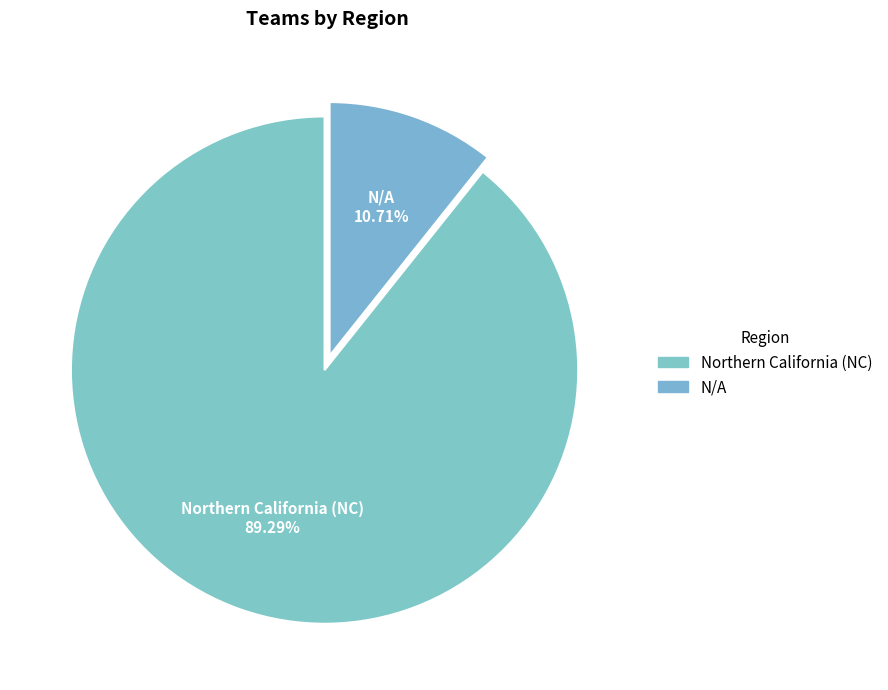

What portion of the pie excludes Northern California (NC)?

10.7%